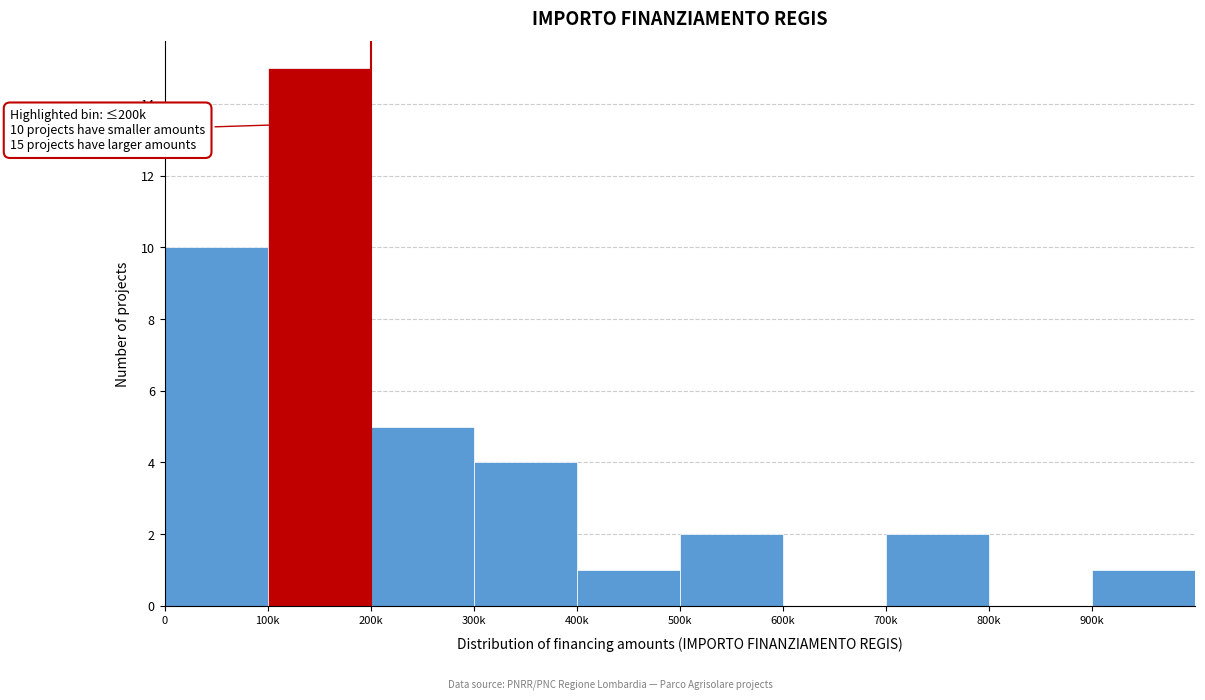

Reading right to left, what are all the values shown in this chart?

900k=1	800k=0	700k=2	600k=0	500k=2	400k=1	300k=4	200k=5	100k=15	0=10